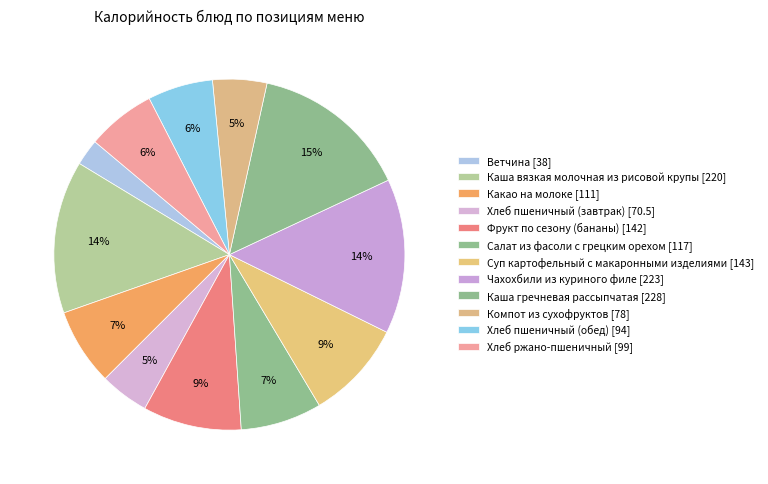

How many segments does this pie chart have?

12